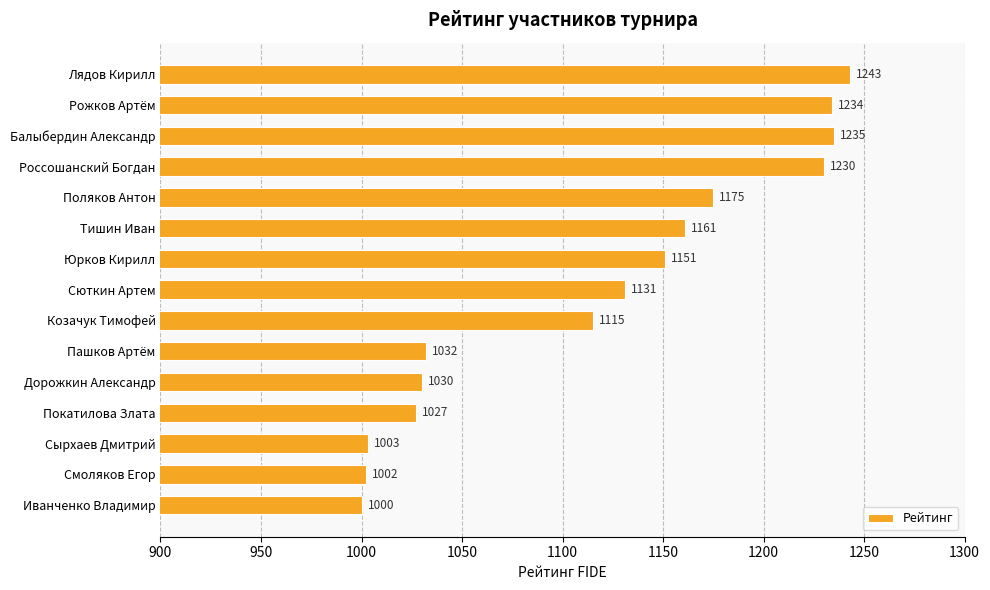

Rank the categories by value from lowest to highest.

Иванченко Владимир, Смоляков Егор, Сырхаев Дмитрий, Покатилова Злата, Дорожкин Александр, Пашков Артём, Козачук Тимофей, Сюткин Артем, Юрков Кирилл, Тишин Иван, Поляков Антон, Россошанский Богдан, Рожков Артём, Балыбердин Александр, Лядов Кирилл